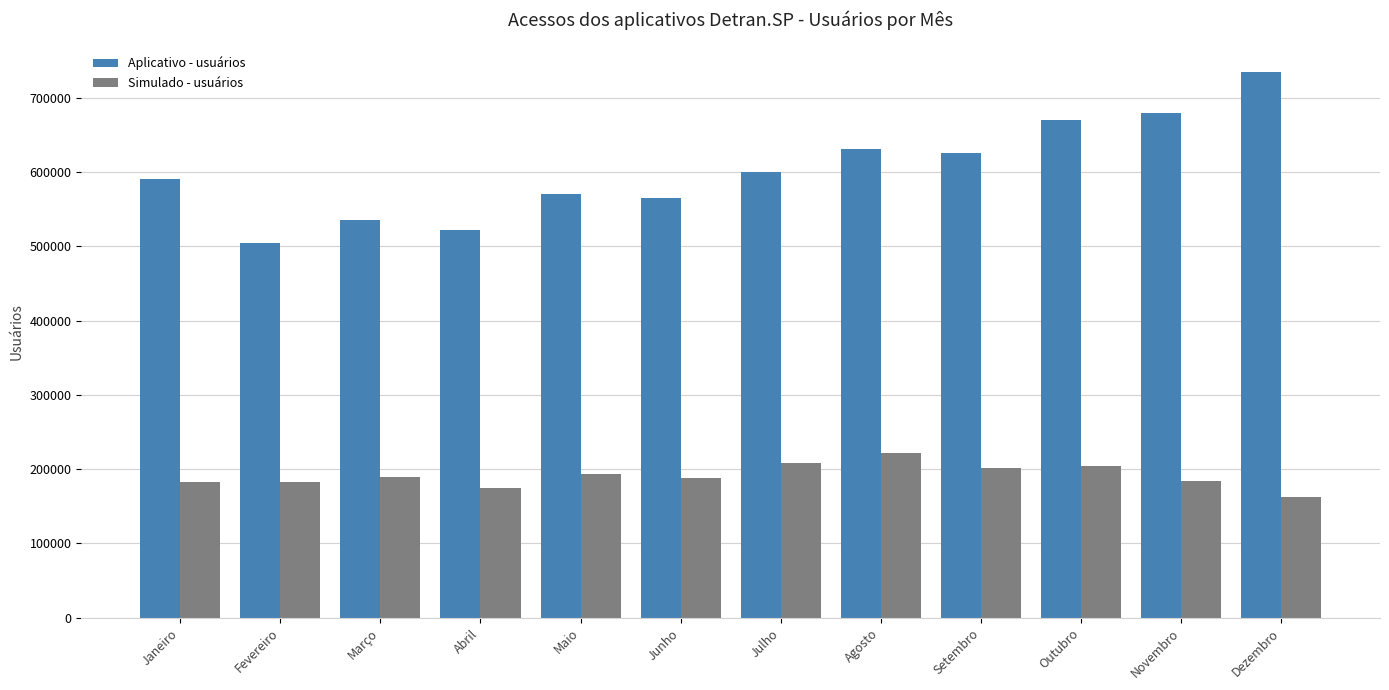

What is the total value across all series at Outubro?

875387